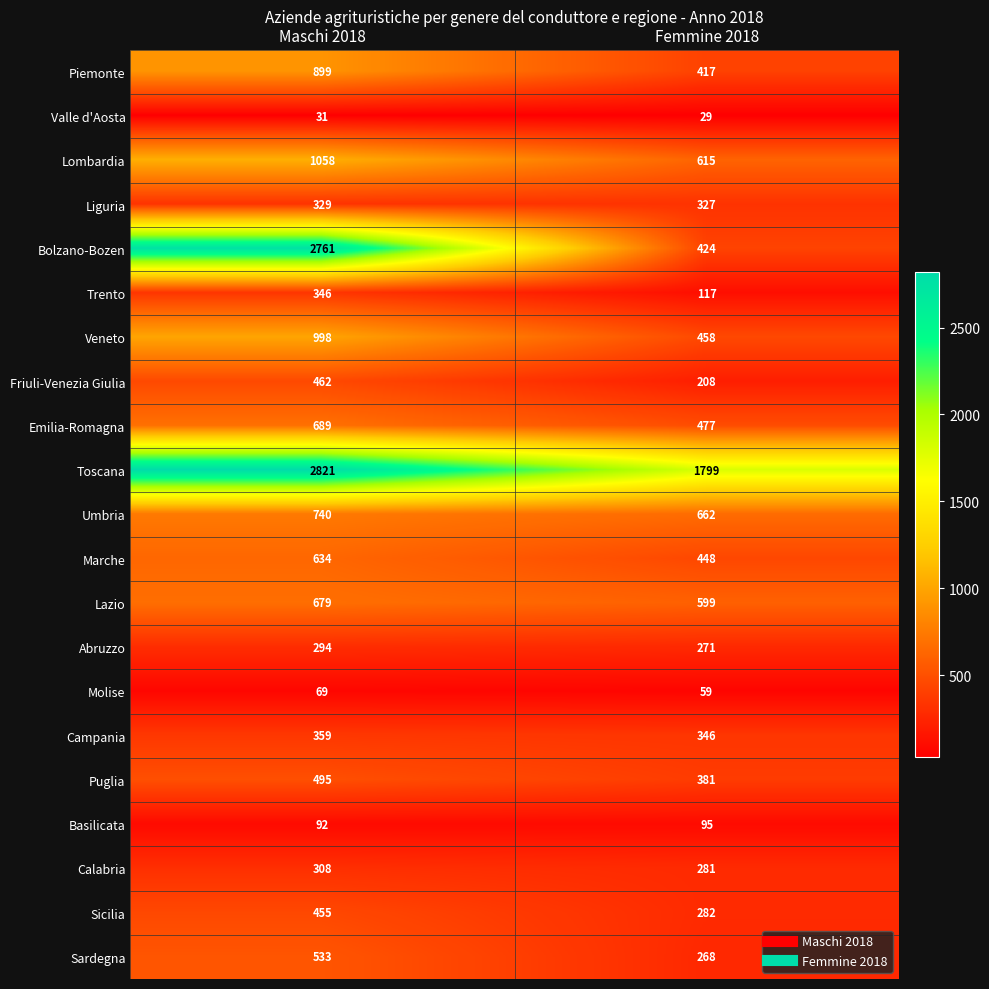

At Femmine 2018, list the series in order from smallest to largest.

Valle d'Aosta, Molise, Basilicata, Trento, Friuli-Venezia Giulia, Sardegna, Abruzzo, Calabria, Sicilia, Liguria, Campania, Puglia, Piemonte, Bolzano-Bozen, Marche, Veneto, Emilia-Romagna, Lazio, Lombardia, Umbria, Toscana